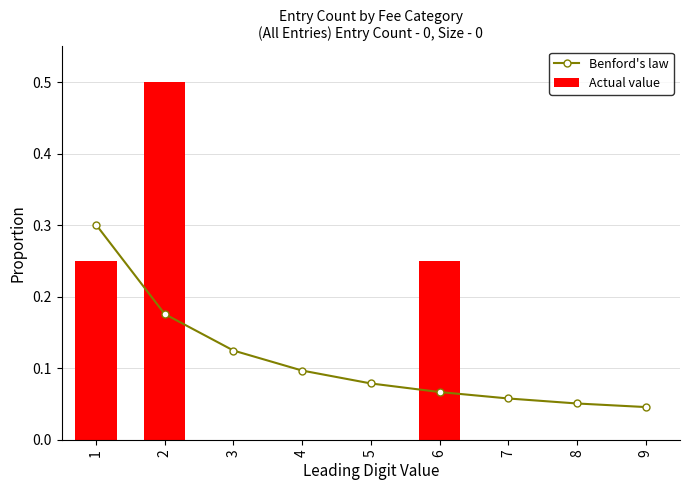

At how many categories does at least one series exceed 0?

9